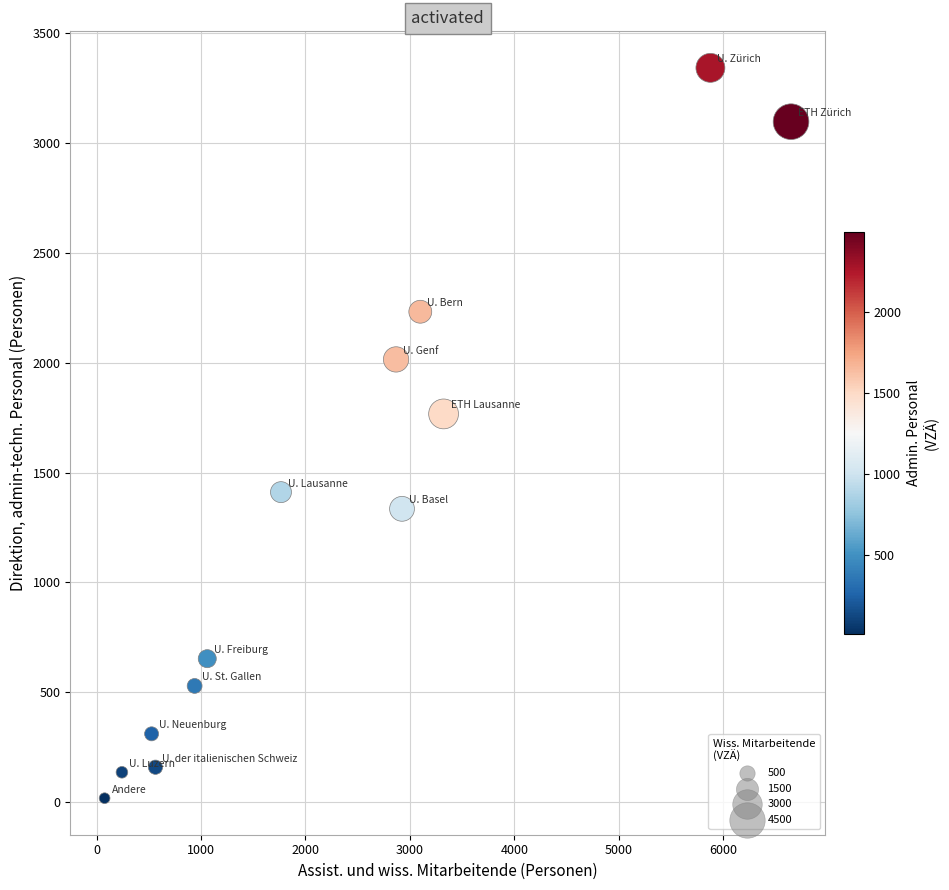

What is the range of X values (max minus min)?

6573